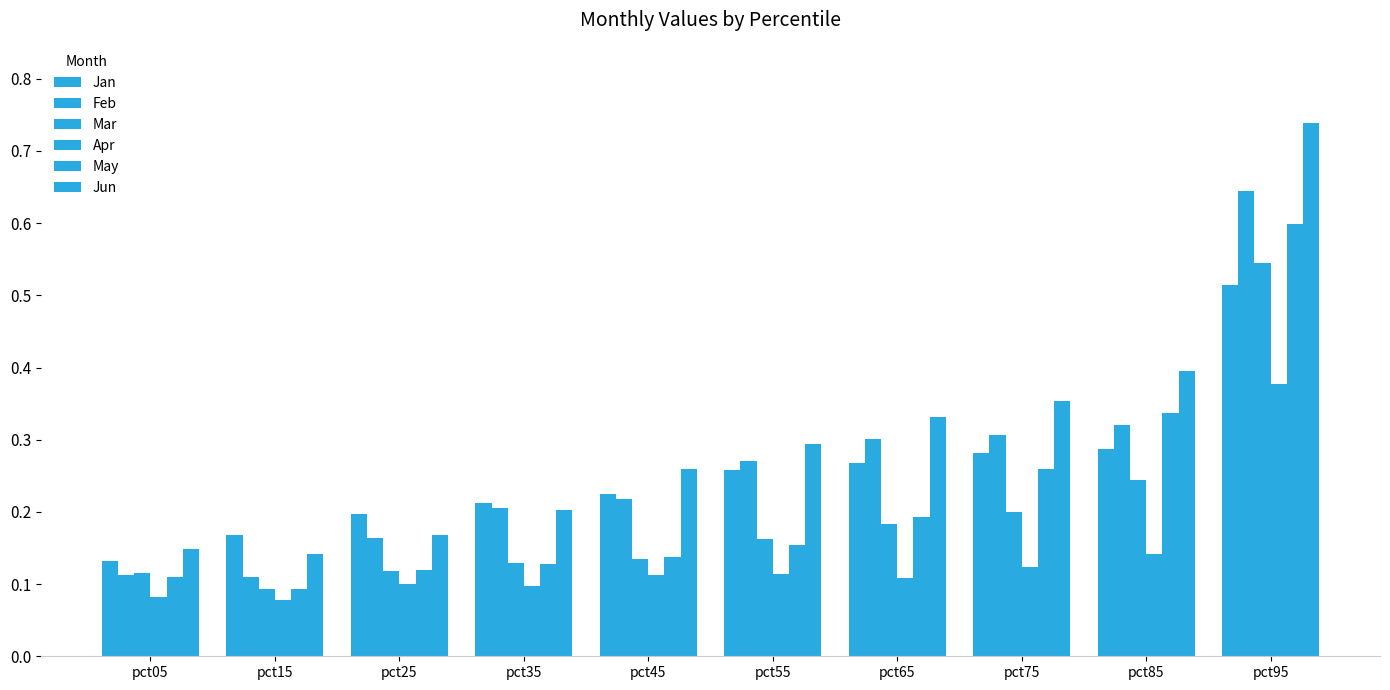

Which series has the largest range (max minus min)?

Jun